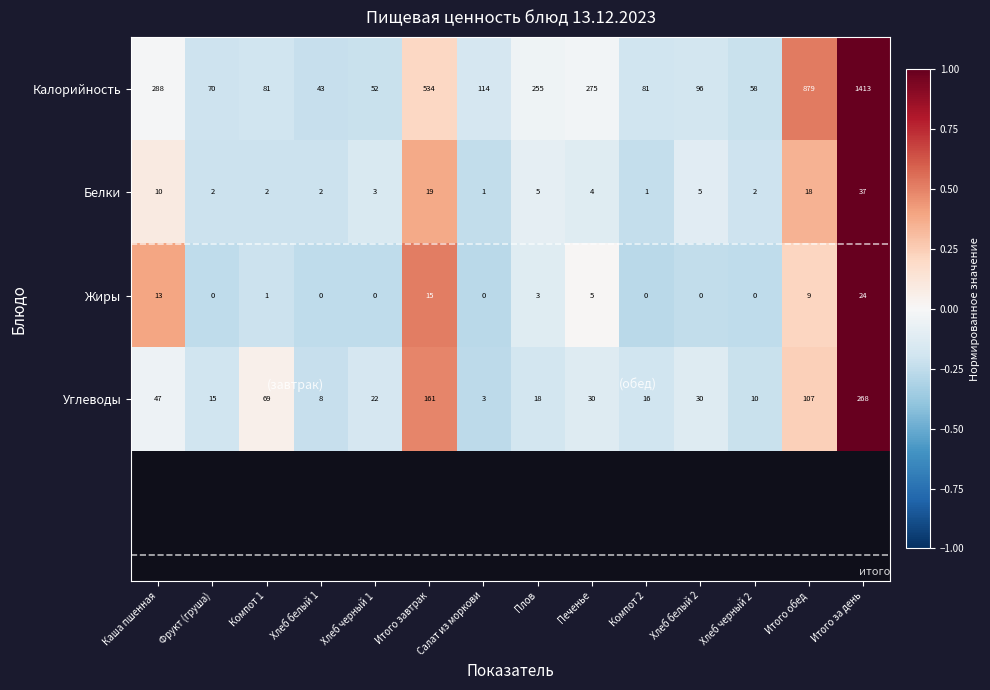

How many distinct data groups are displayed?

4